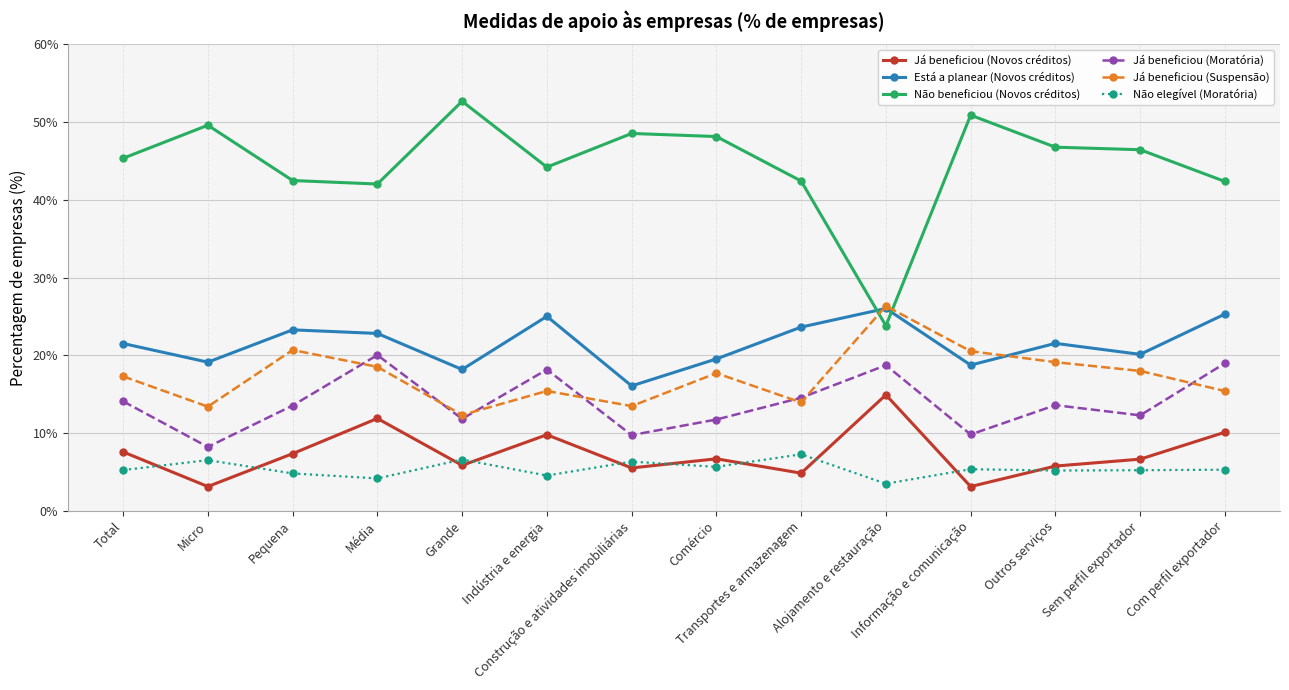

True or false: Está a planear (Novos créditos) and Já beneficiou (Moratória) intersect in this chart.

False